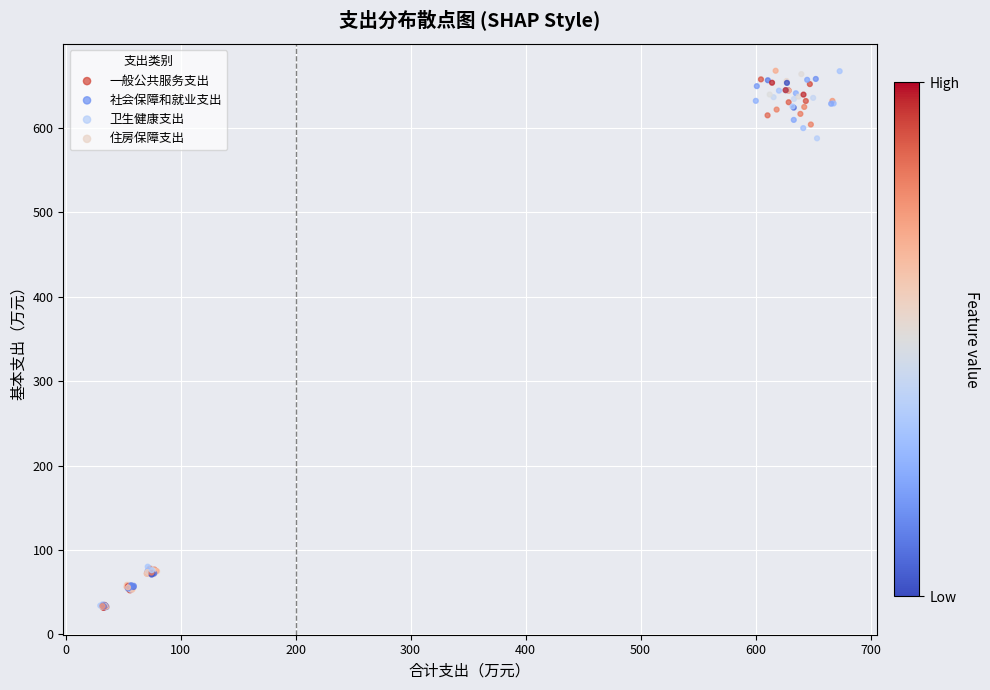

Which series reaches the maximum Y coordinate?

一般公共服务支出